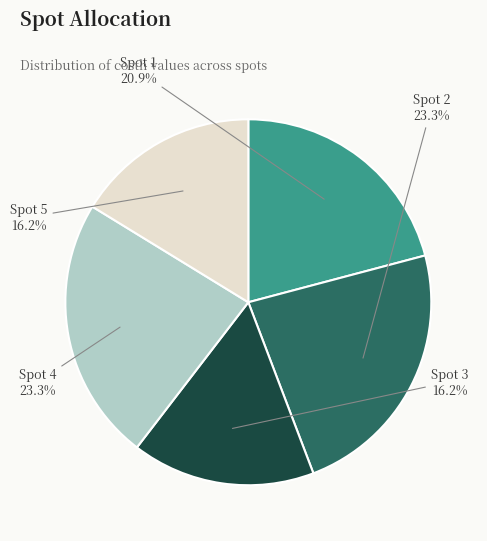

How much of the chart is everything except Spot 4?

76.7%